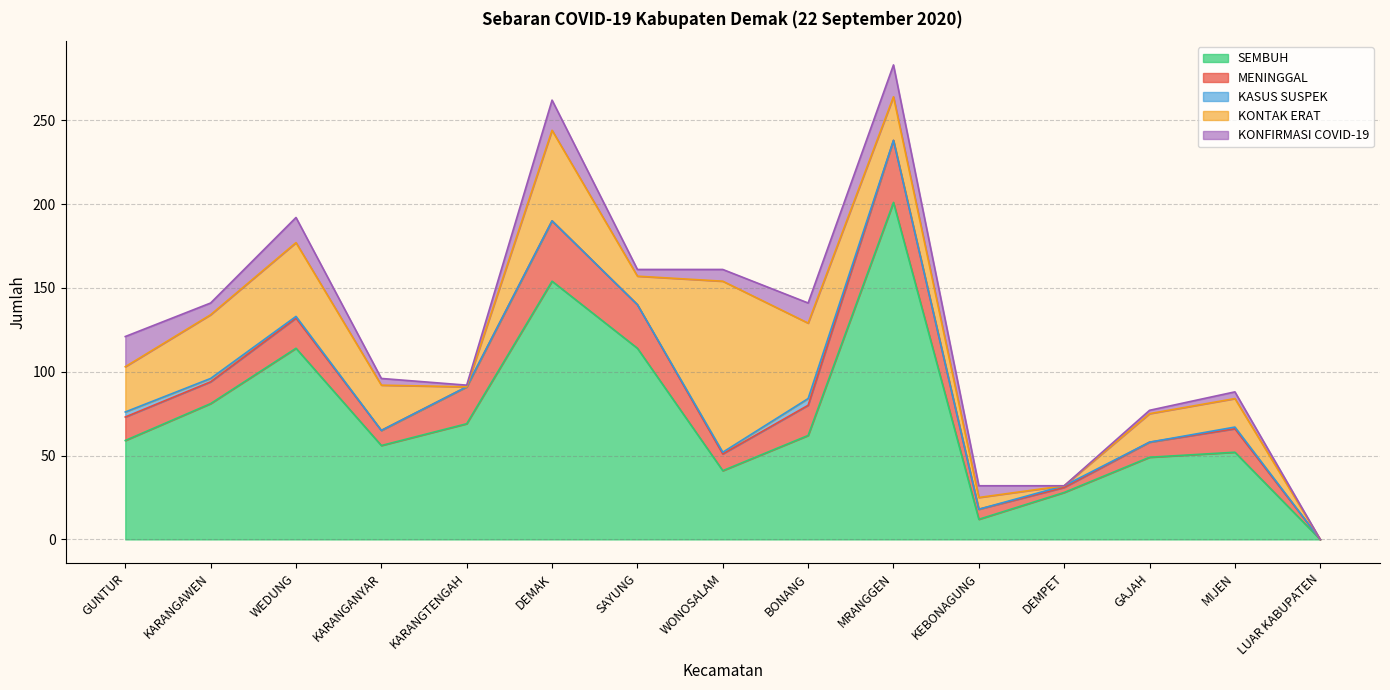

Reading left to right, transcribe all the data shown in this chart.

SEMBUH: GUNTUR=59	KARANGAWEN=81	WEDUNG=114	KARANGANYAR=56	KARANGTENGAH=69	DEMAK=154	SAYUNG=114	WONOSALAM=41	BONANG=62	MRANGGEN=201	KEBONAGUNG=12	DEMPET=28	GAJAH=49	MIJEN=52	LUAR KABUPATEN=0
MENINGGAL: GUNTUR=14	KARANGAWEN=13	WEDUNG=18	KARANGANYAR=9	KARANGTENGAH=22	DEMAK=36	SAYUNG=26	WONOSALAM=10	BONANG=18	MRANGGEN=37	KEBONAGUNG=6	DEMPET=3	GAJAH=9	MIJEN=14	LUAR KABUPATEN=0
KASUS SUSPEK: GUNTUR=3	KARANGAWEN=2	WEDUNG=1	KARANGANYAR=0	KARANGTENGAH=0	DEMAK=0	SAYUNG=0	WONOSALAM=1	BONANG=4	MRANGGEN=0	KEBONAGUNG=0	DEMPET=1	GAJAH=0	MIJEN=1	LUAR KABUPATEN=0
KONTAK ERAT: GUNTUR=27	KARANGAWEN=38	WEDUNG=44	KARANGANYAR=27	KARANGTENGAH=0	DEMAK=54	SAYUNG=17	WONOSALAM=102	BONANG=45	MRANGGEN=26	KEBONAGUNG=7	DEMPET=0	GAJAH=17	MIJEN=17	LUAR KABUPATEN=0
KONFIRMASI COVID-19: GUNTUR=18	KARANGAWEN=7	WEDUNG=15	KARANGANYAR=4	KARANGTENGAH=1	DEMAK=18	SAYUNG=4	WONOSALAM=7	BONANG=12	MRANGGEN=19	KEBONAGUNG=7	DEMPET=0	GAJAH=2	MIJEN=4	LUAR KABUPATEN=0